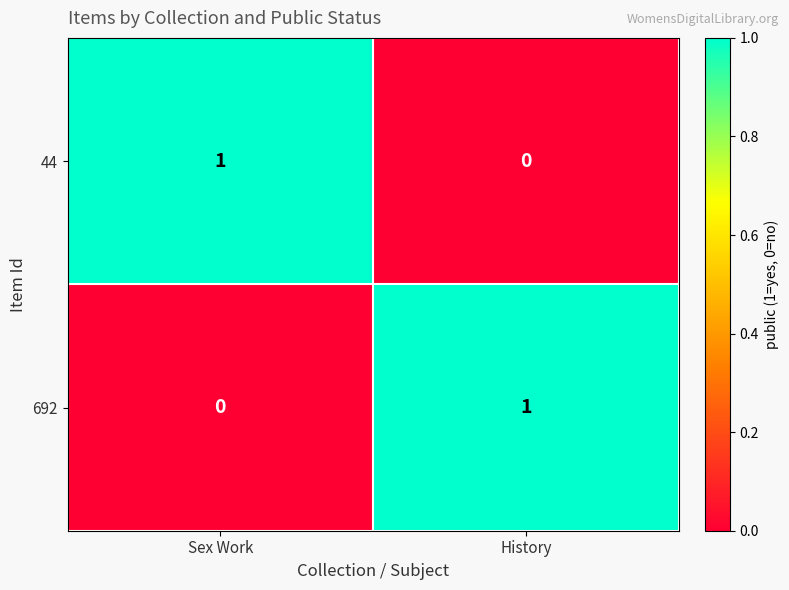

The 692 series shows 0 at Sex Work. True or false?

True